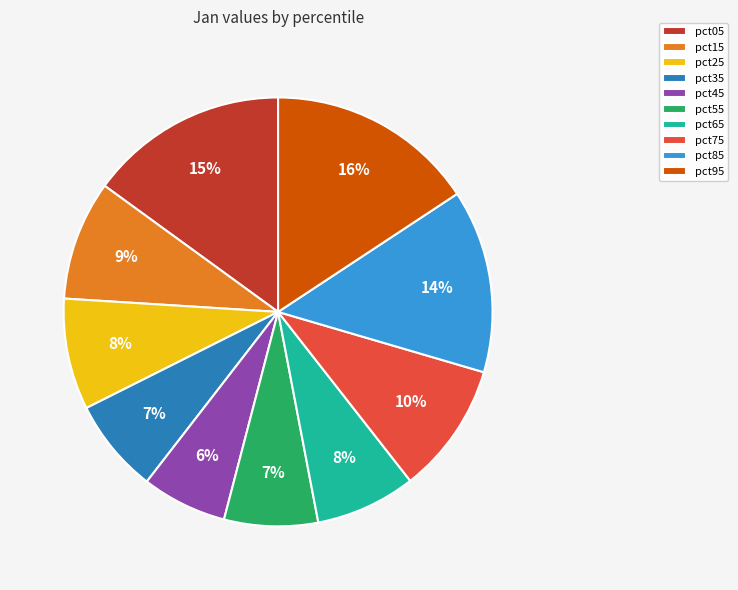

To the nearest percent, what percentage of the pie is pct45?

6%